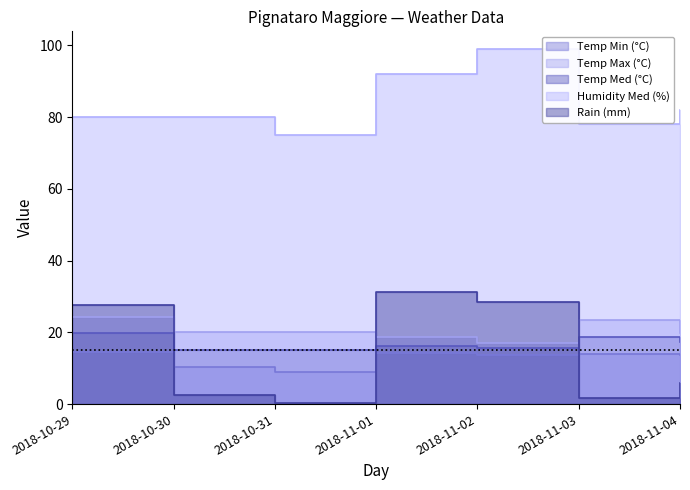

At 2018-11-03, list the series in order from largest to smallest.

Humidity Med (%), Temp Max (°C), Temp Med (°C), Temp Min (°C), Rain (mm)